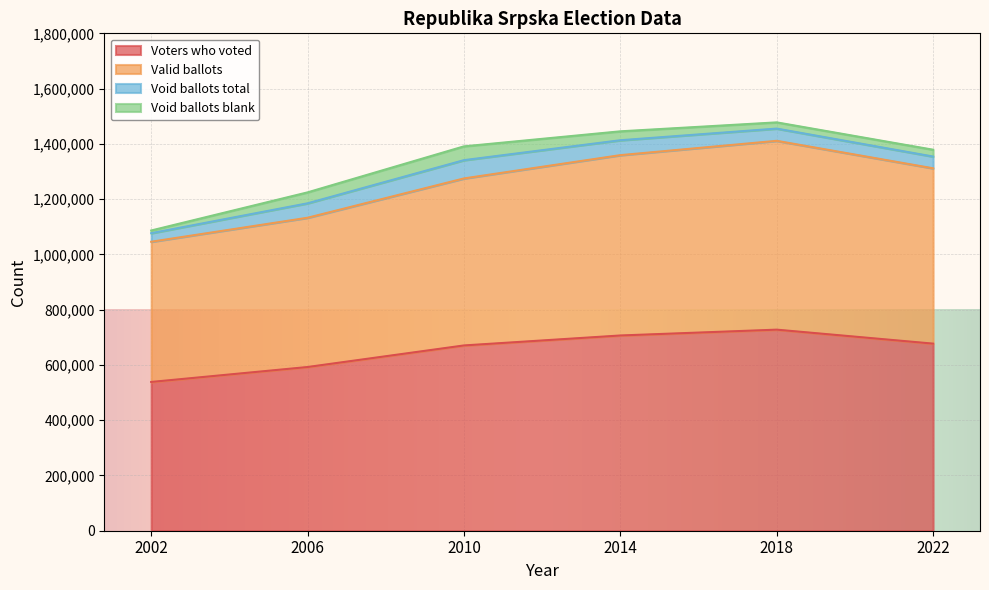

The value of Voters who voted at 2018 is 727638. True or false?

True